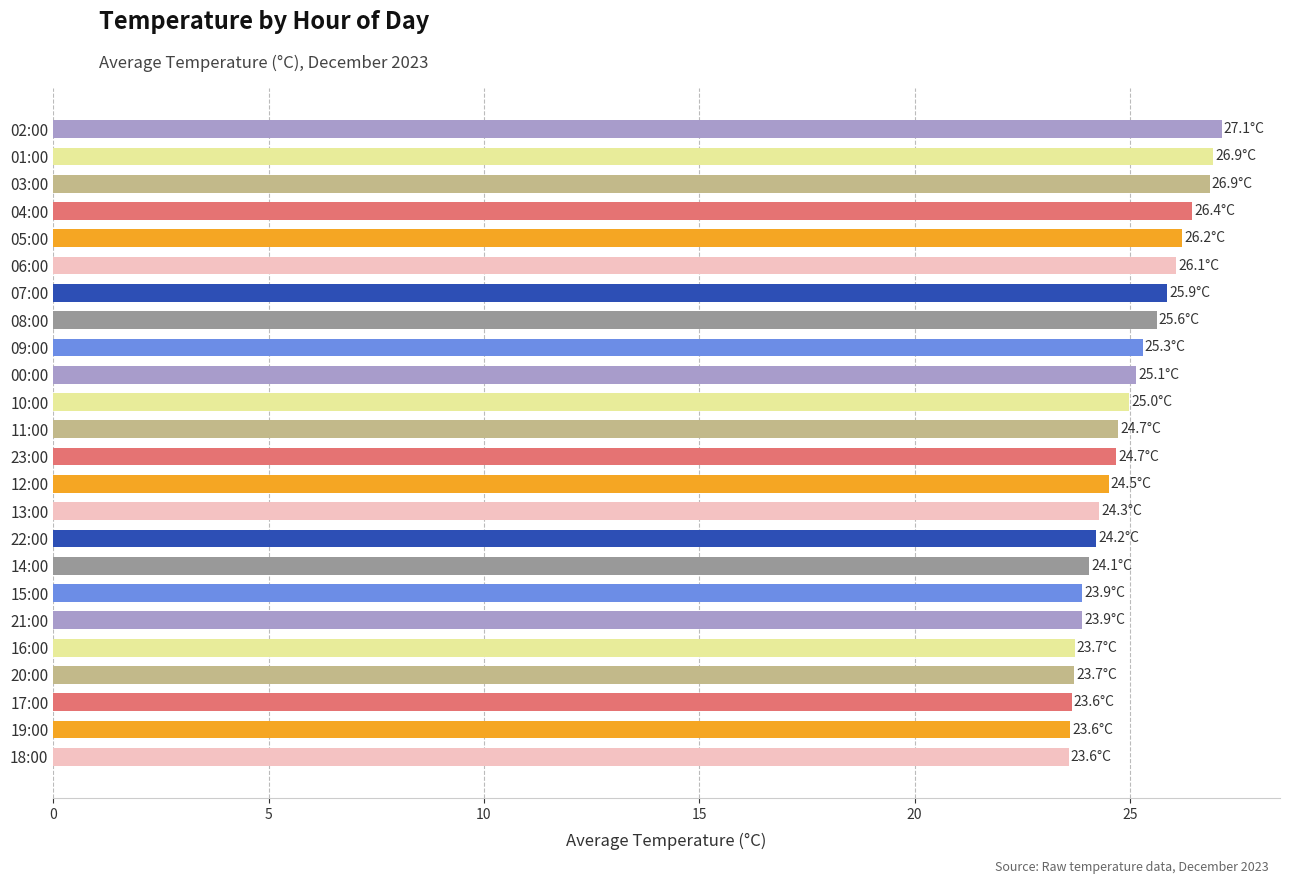

The chart shows a value of 38.1 at 10:00. True or false?

False